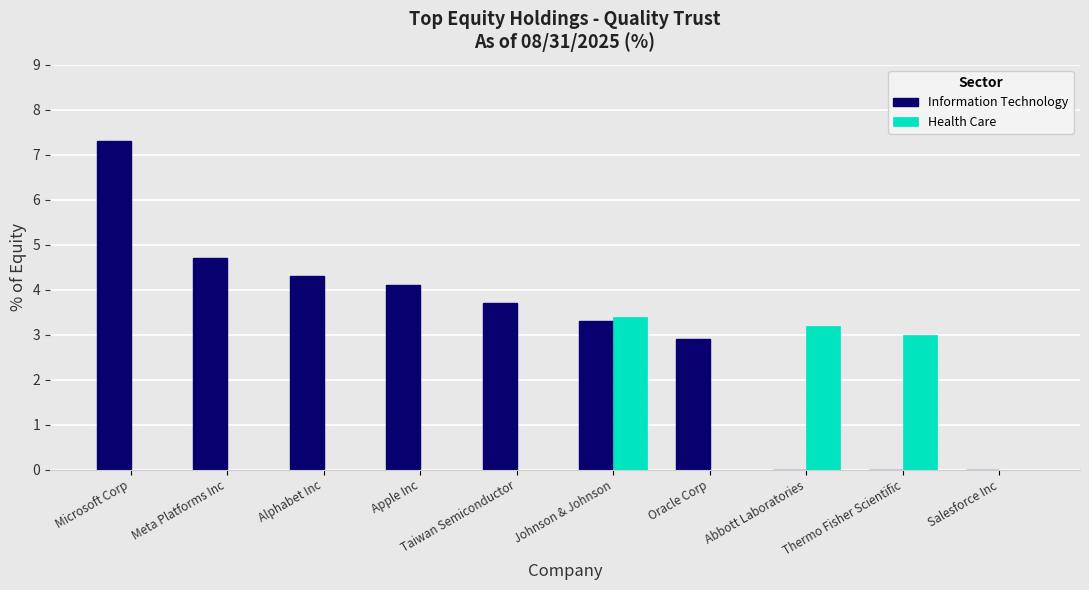

How many groups of bars are there?

10